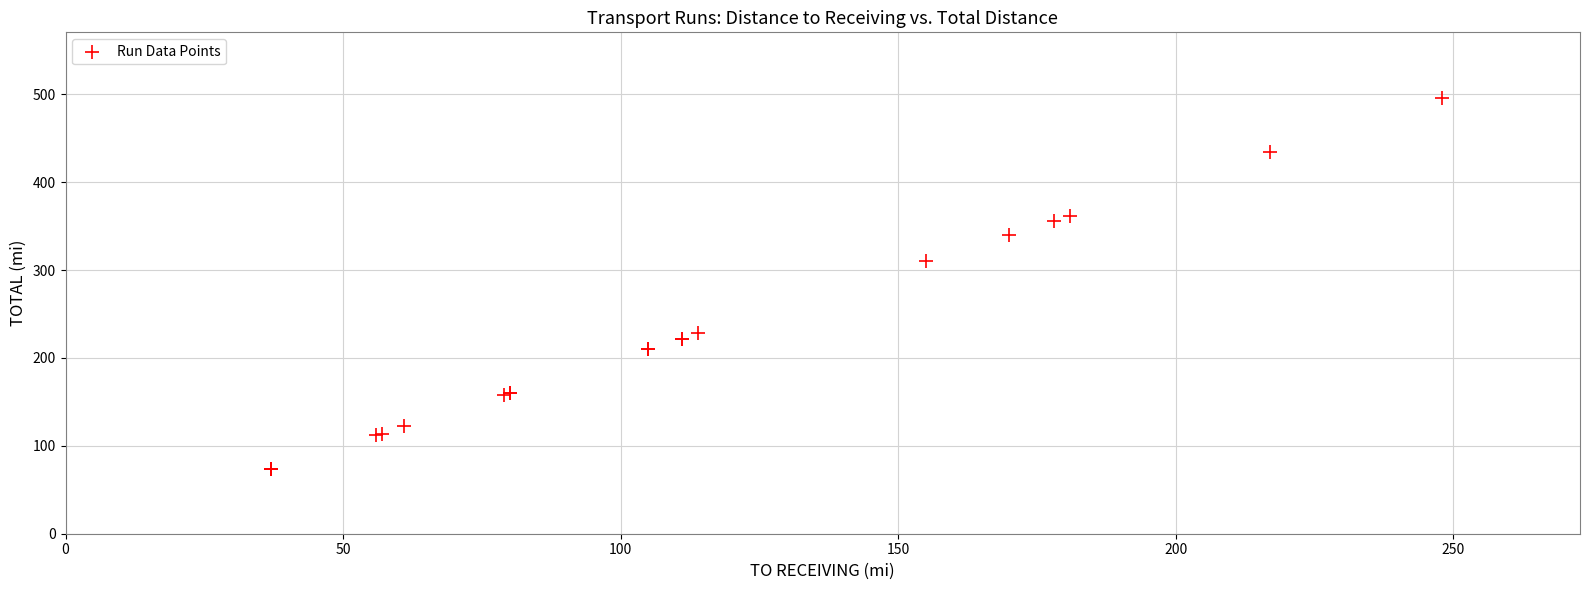

What Y value in the scatter plot is closest to 285?

310